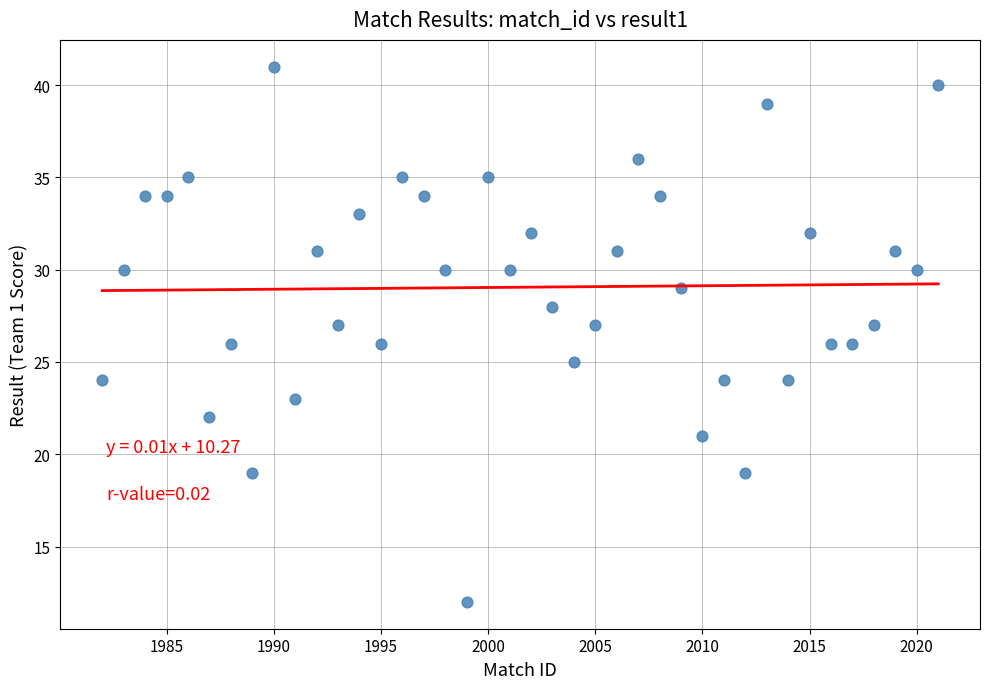

What is the range of X values (max minus min)?

39